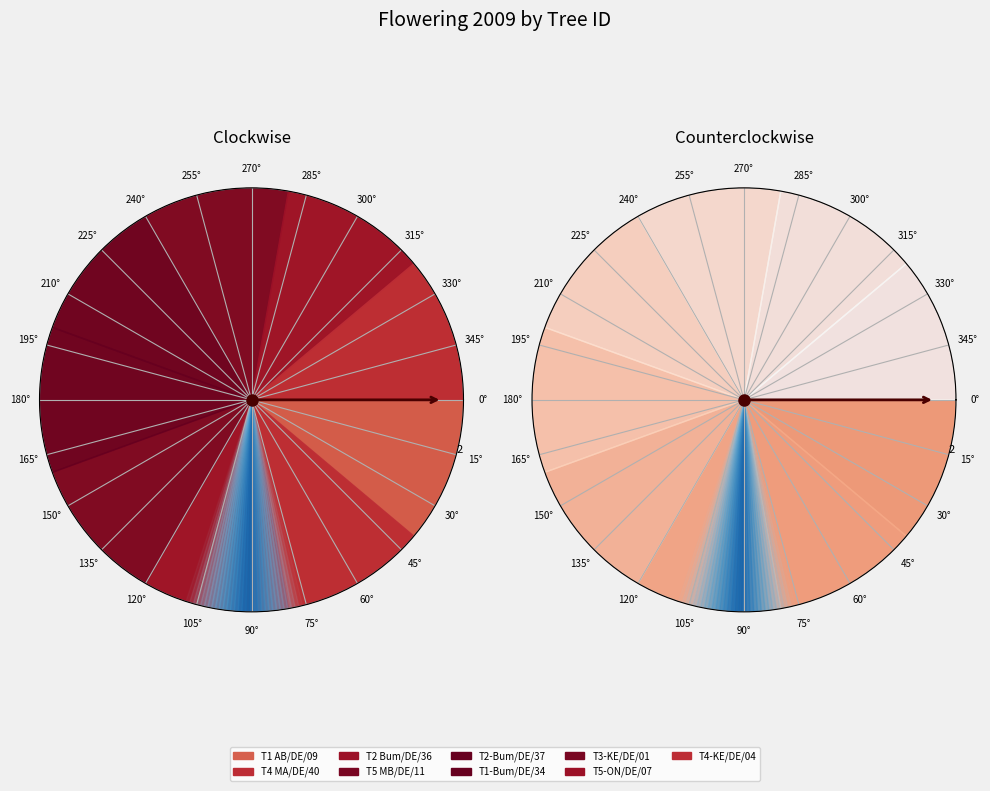

Approximately how many times larger is the value at 1 compared to 6?

1.0